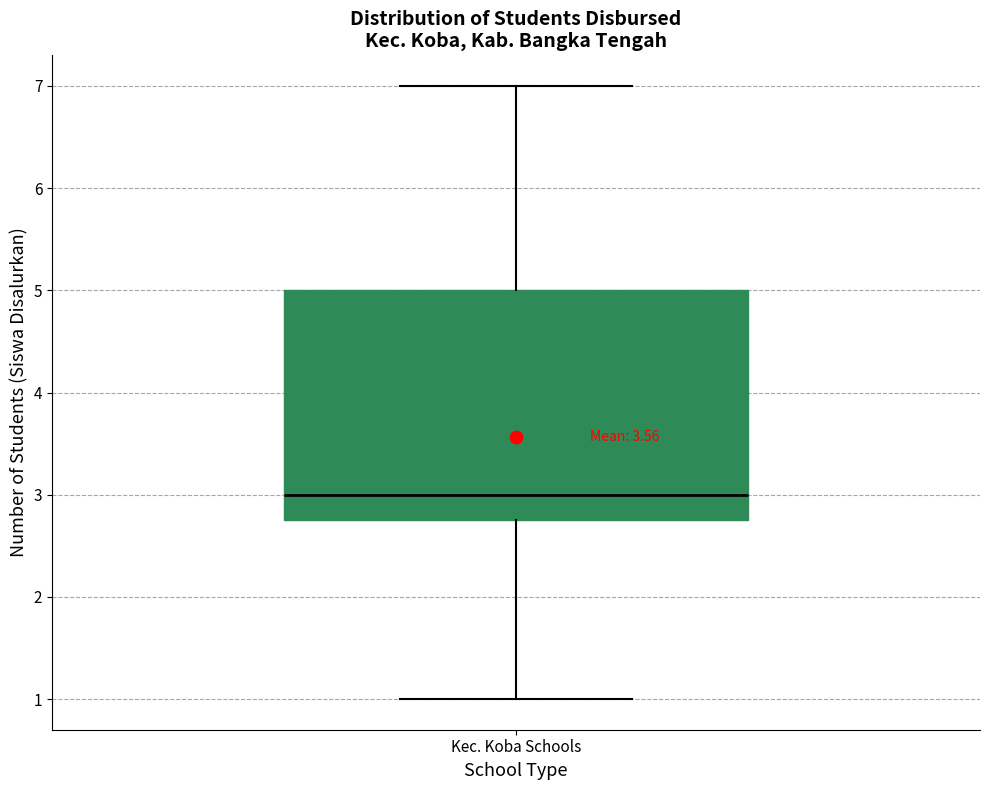

Read this box plot against the y-axis: the position of the median line, the range covered by the box, and the ends of both whiskers. The values are not printed on the chart, so give them approximately, as read against the axis.

median 3.0, box 2.8 to 5.0, whiskers 1.0 to 7.0